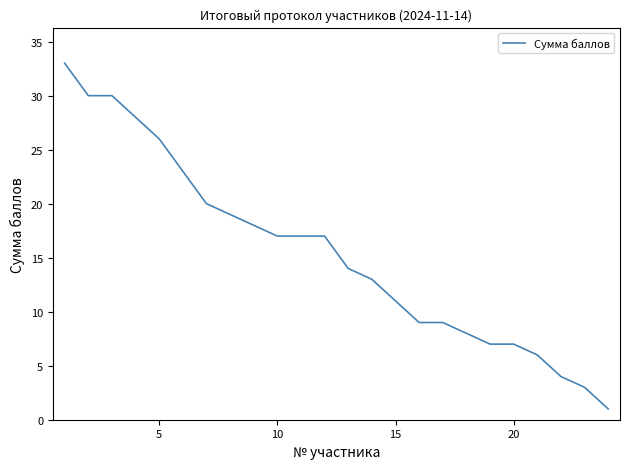

What is the difference between the maximum and minimum values?

32